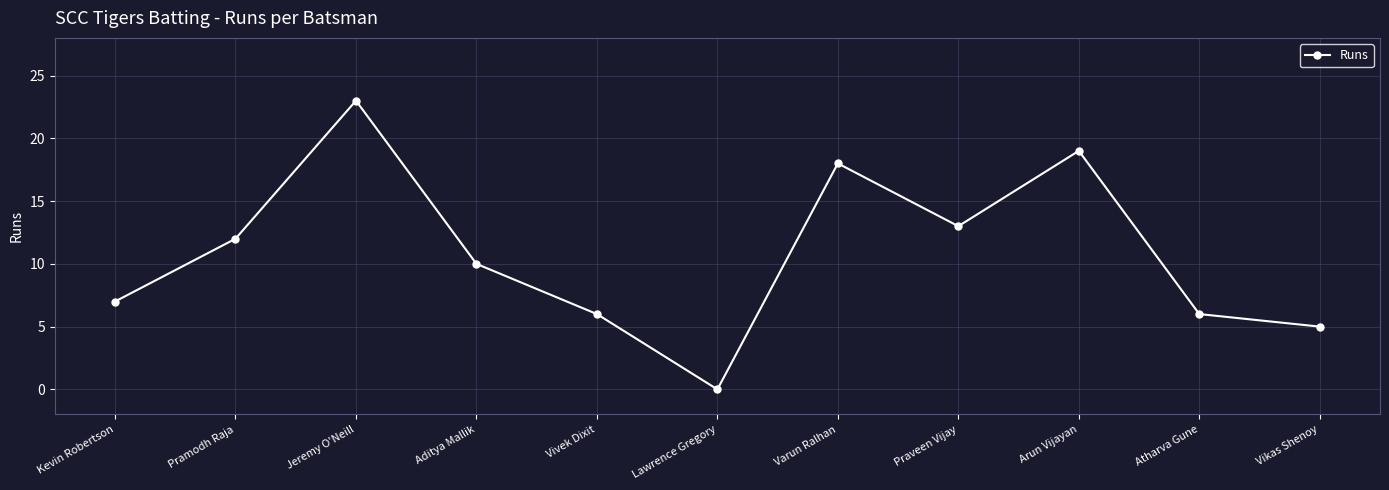

Approximately how many times larger is the value at Jeremy O'Neill compared to Vivek Dixit?

3.8